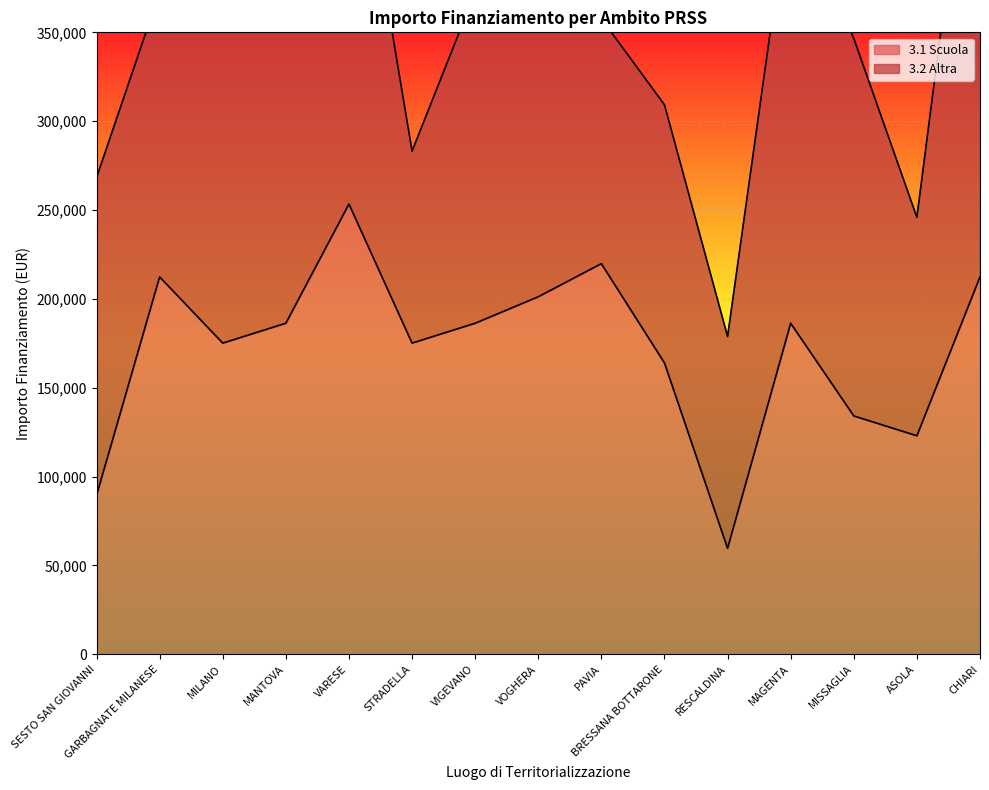

List the labels in order of value, smallest first.

RESCALDINA, SESTO SAN GIOVANNI, ASOLA, MISSAGLIA, BRESSANA BOTTARONE, MILANO, STRADELLA, MANTOVA, VIGEVANO, MAGENTA, VOGHERA, GARBAGNATE MILANESE, CHIARI, PAVIA, VARESE